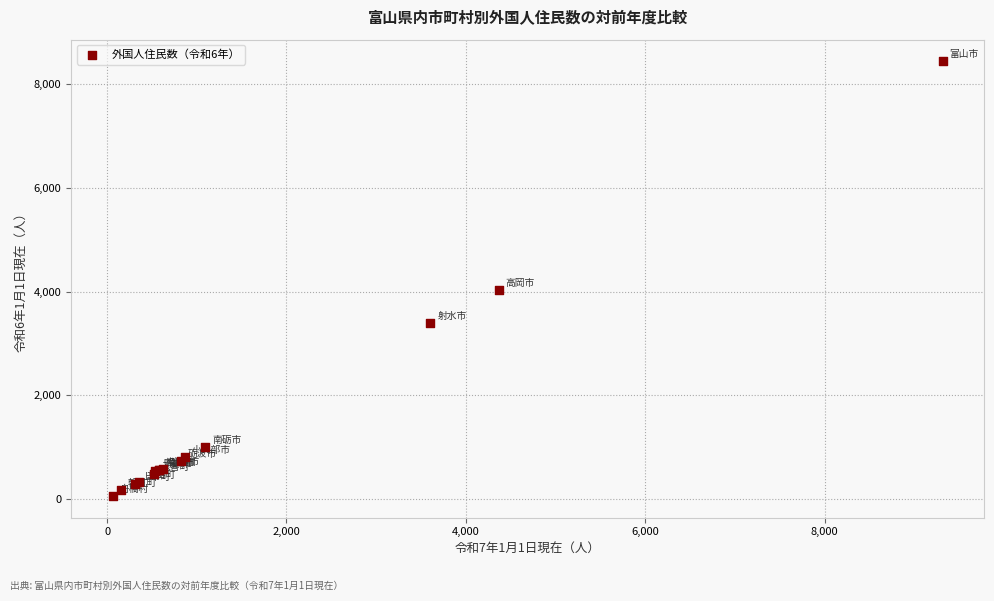

What Y value in the scatter plot is closest to 4249?

4022